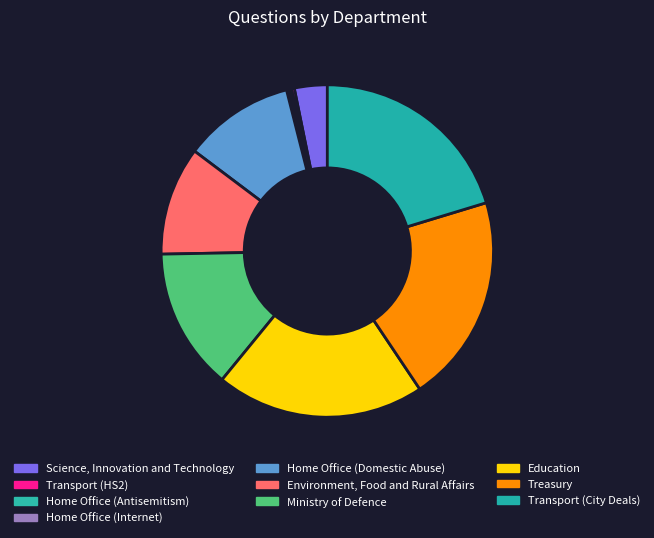

Rank the categories by value from highest to lowest.

Transport (City Deals), Treasury, Education, Ministry of Defence, Home Office (Domestic Abuse), Environment, Food and Rural Affairs, Science, Innovation and Technology, Transport (HS2), Home Office (Internet), Home Office (Antisemitism)